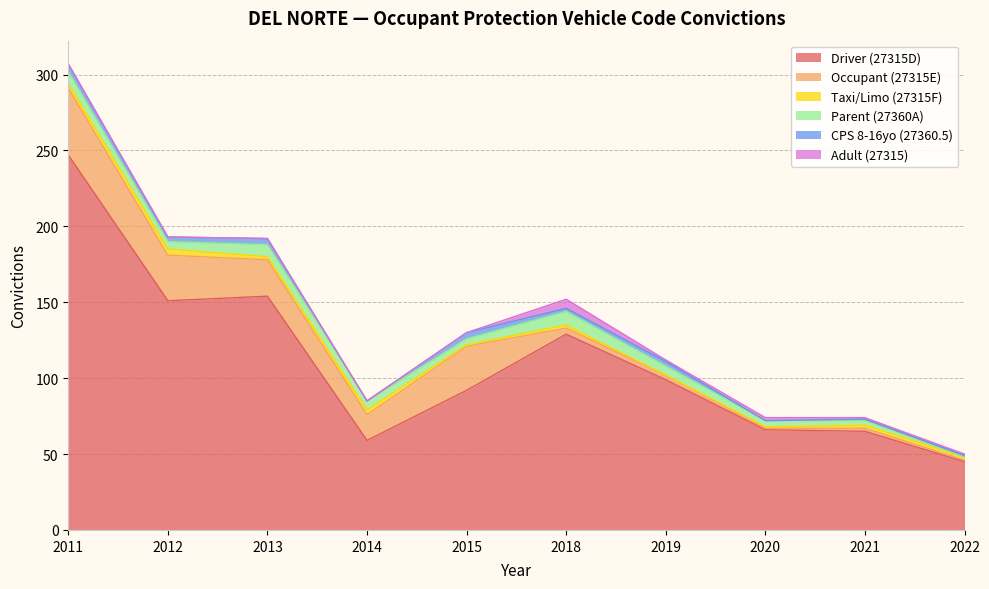

What is the difference between the second highest and minimum values in the Taxi/Limo (27315F) series?

3